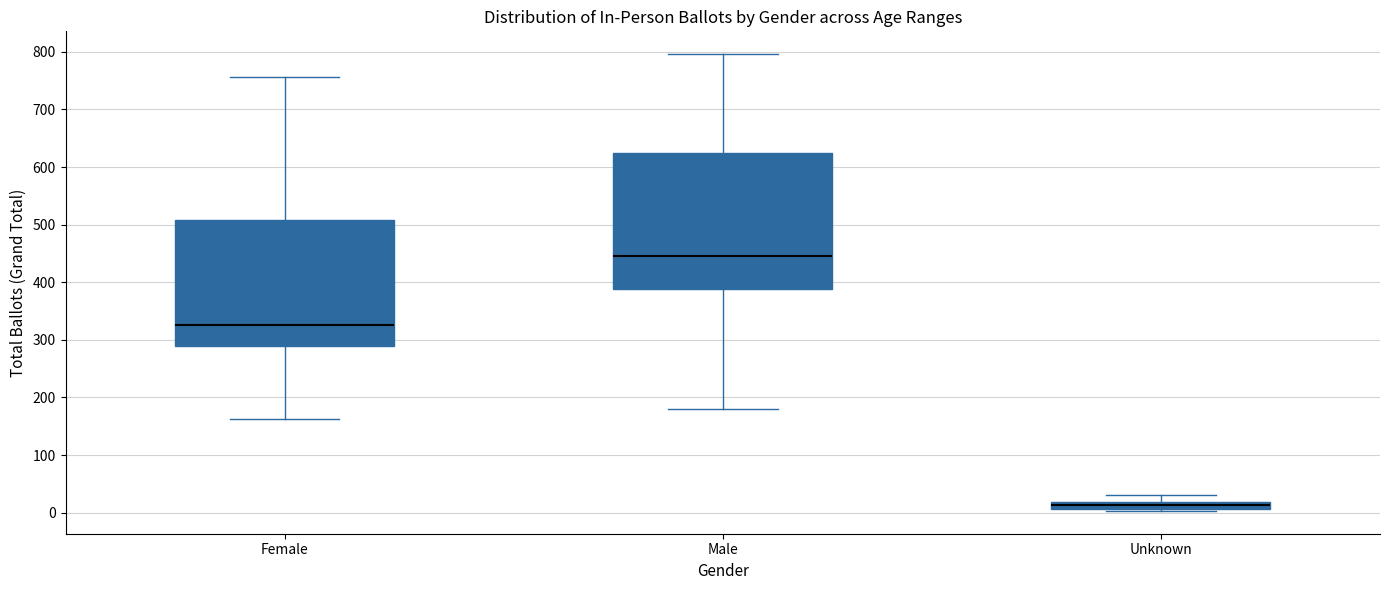

Comparing the boxes themselves (not the whiskers), which one is the tallest?

Male